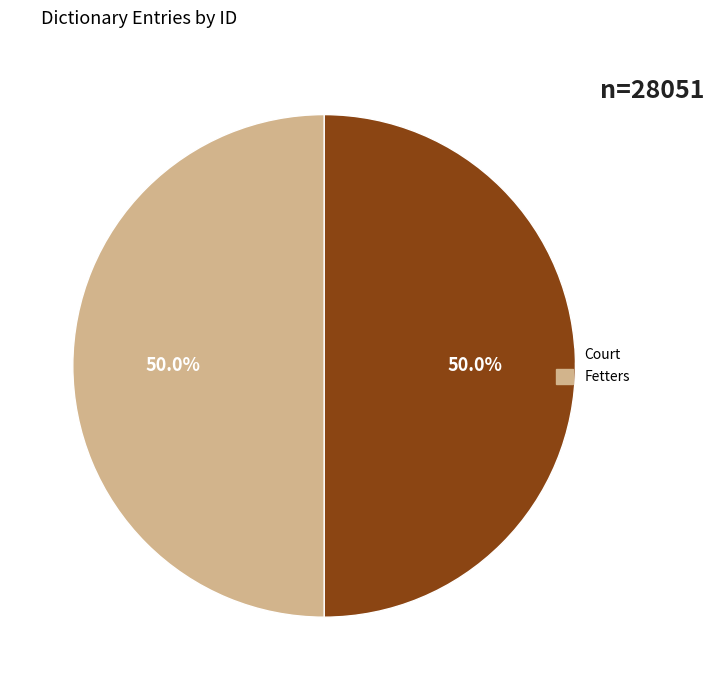

Approximately how many times larger is the value at Court compared to Fetters?

1.0